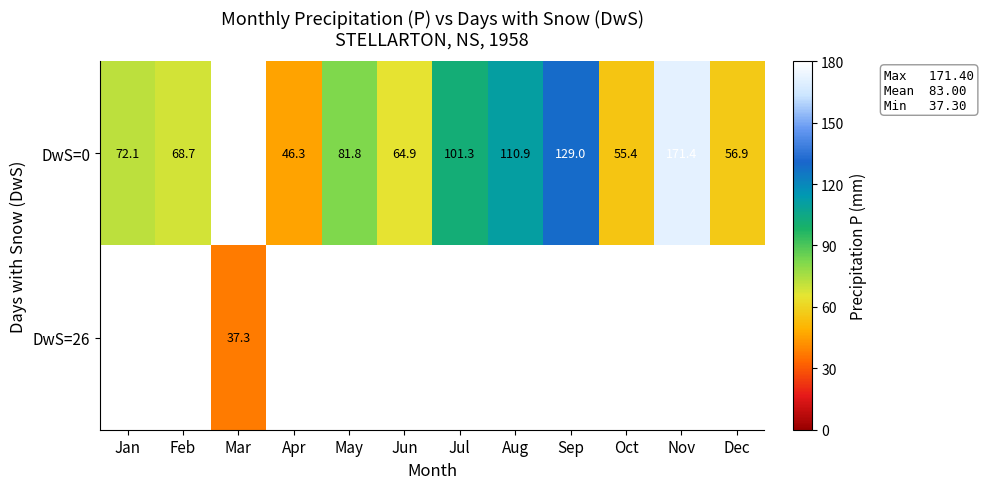

Is it true that row_0 equals 64.9 at Jun?

True